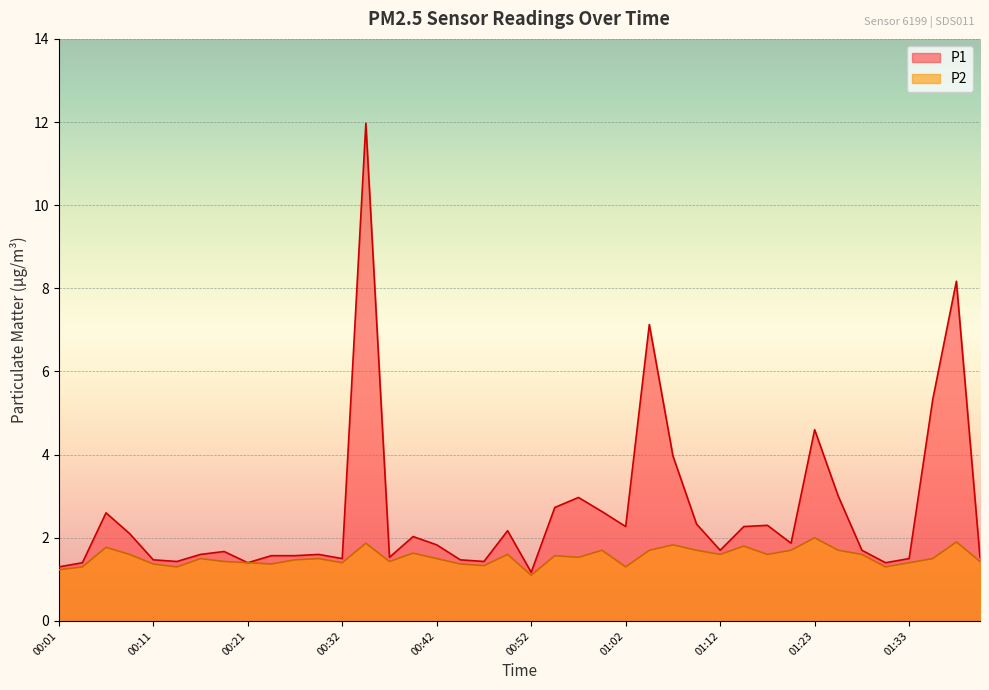

At 01:20, list the series in order from largest to smallest.

P1, P2